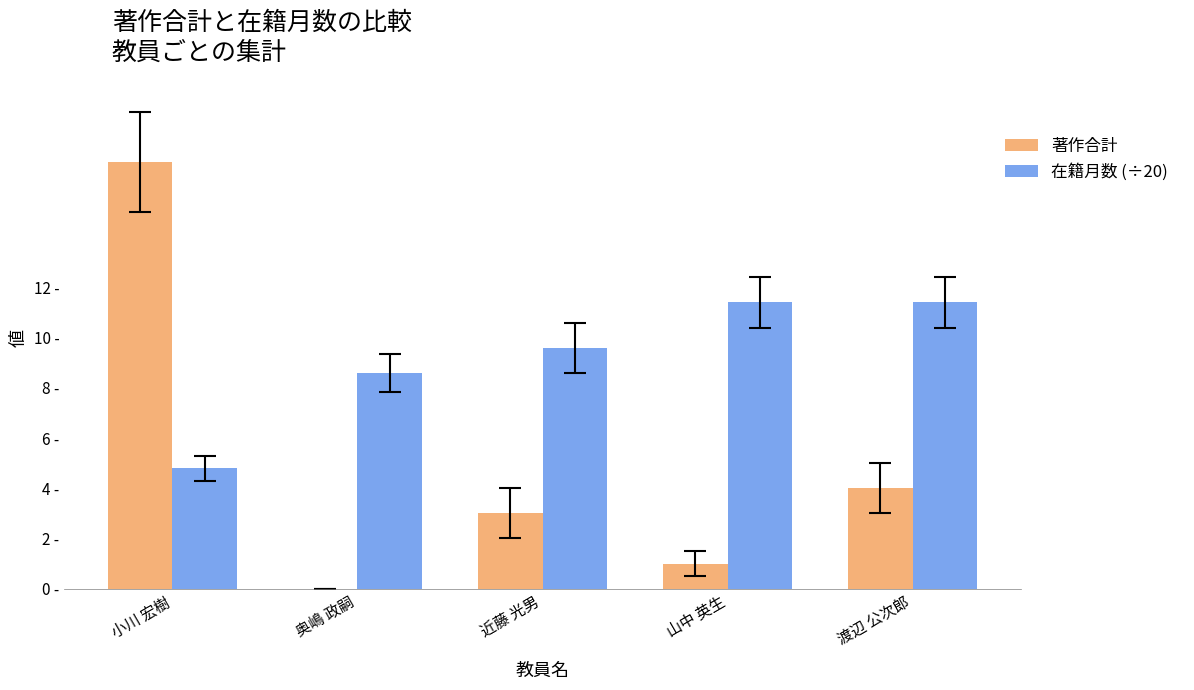

The value of 在籍月数 (÷20) at 奥嶋 政嗣 is 8.6. True or false?

True